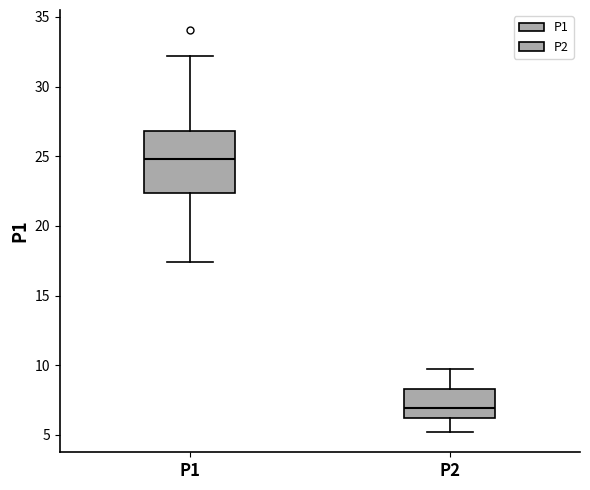

Where does the lower whisker of the box for P1 end on the y-axis? The values are not printed on the chart, so give them approximately, as read against the axis.

17.5